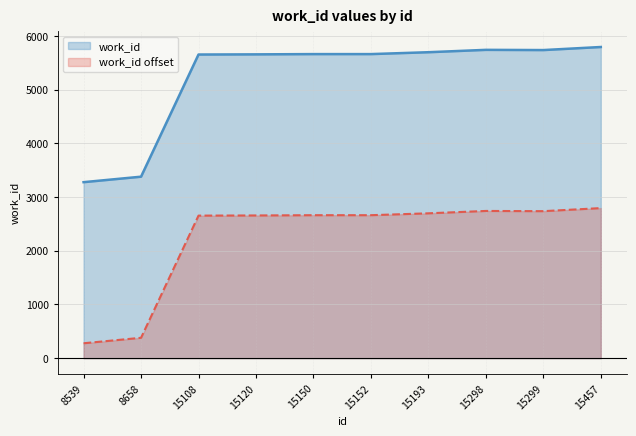

What is the difference between the second highest and minimum values?

2464